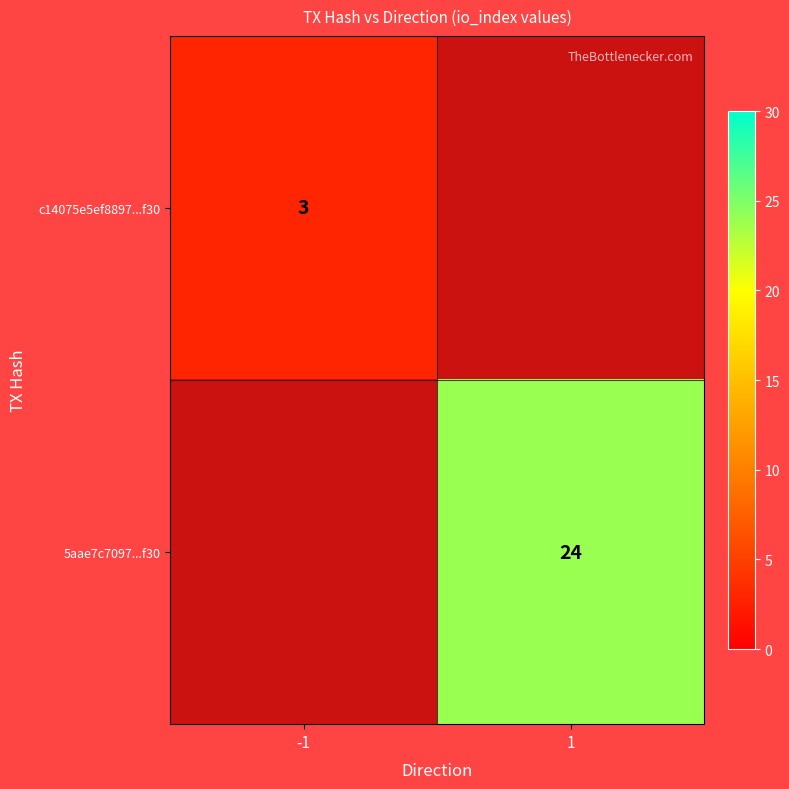

The 5aae7c7097...f30 series shows 24 at 1. True or false?

True